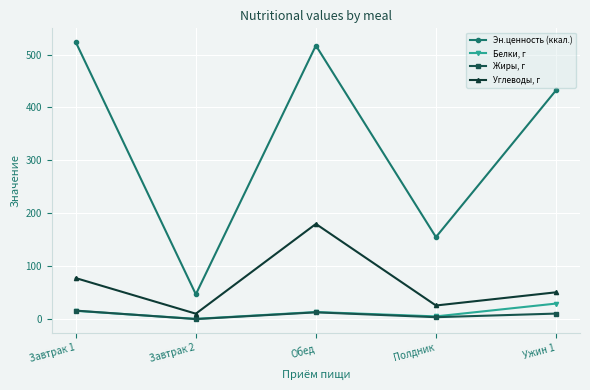

True or false: Эн.ценность (ккал.) has more than 1 points higher than both neighbors.

False